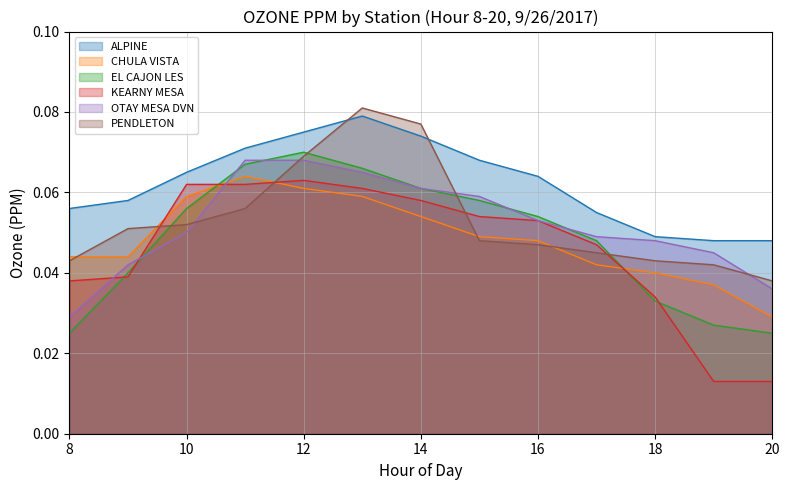

At which label does EL CAJON LES reach its peak?

12